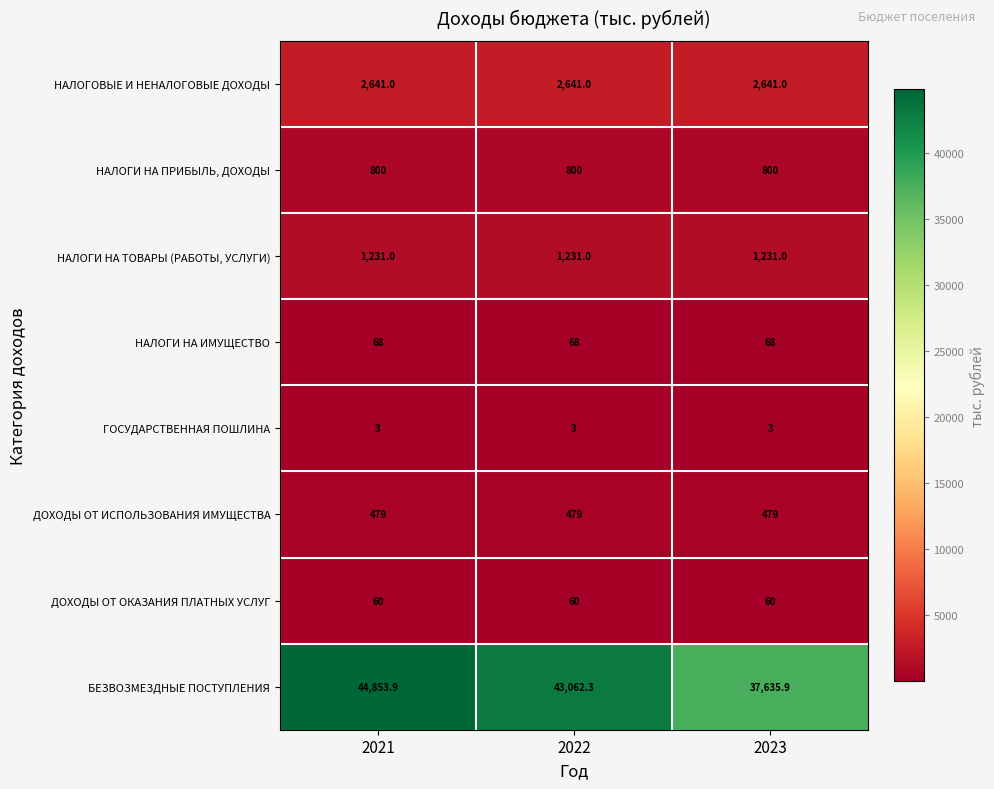

Is the value of НАЛОГИ НА ПРИБЫЛЬ, ДОХОДЫ at 2021 greater than the value of ДОХОДЫ ОТ ИСПОЛЬЗОВАНИЯ ИМУЩЕСТВА at 2022?

Yes